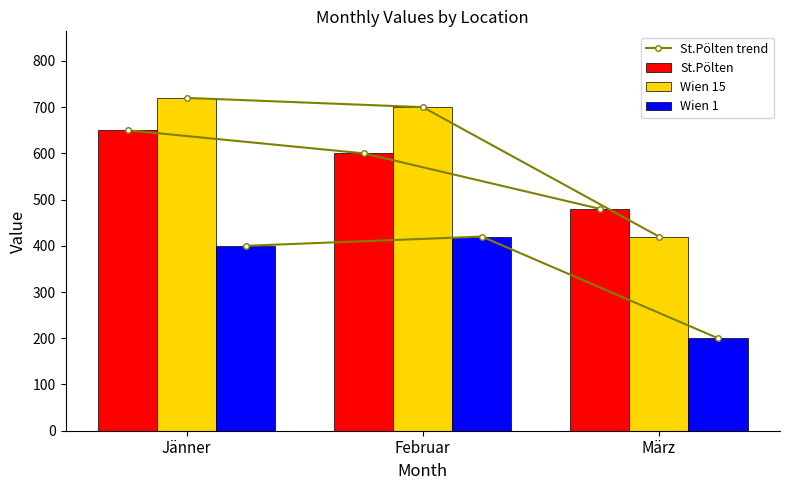

Which label corresponds to the smallest value in the chart?

März